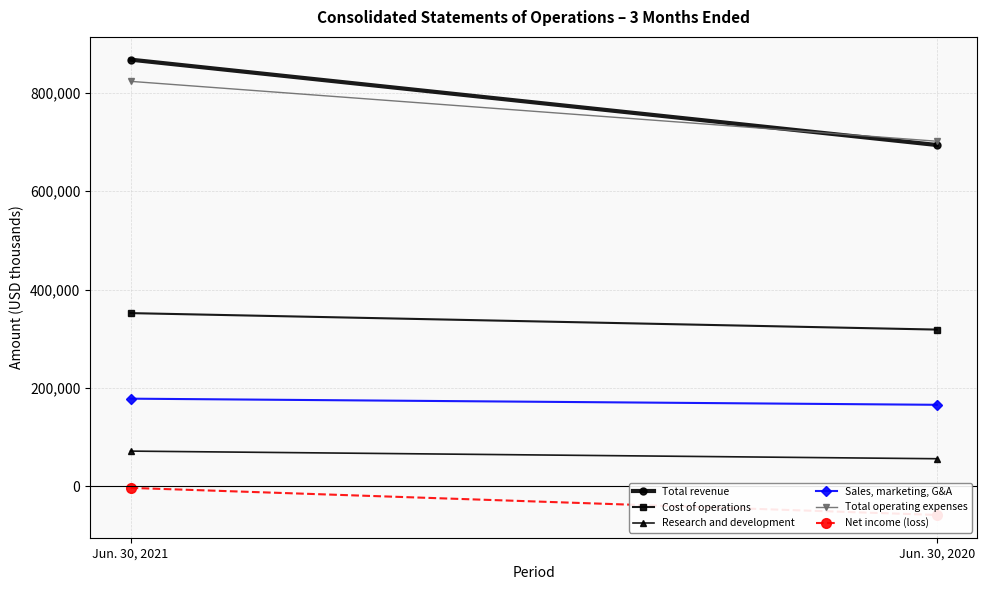

At how many categories does at least one series exceed 44334?

2